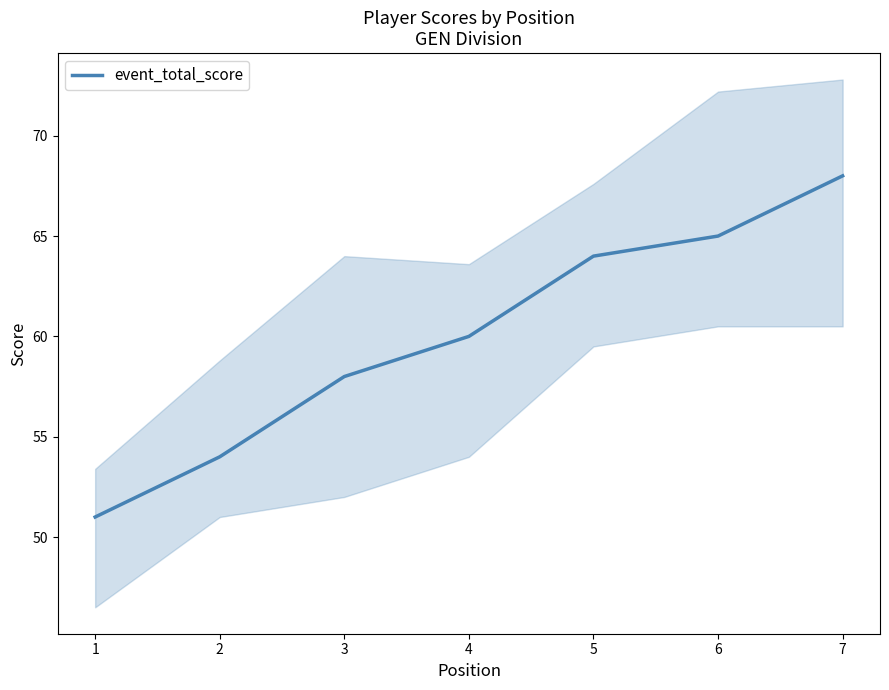

What value does the data have at 4, to the nearest 10?

60